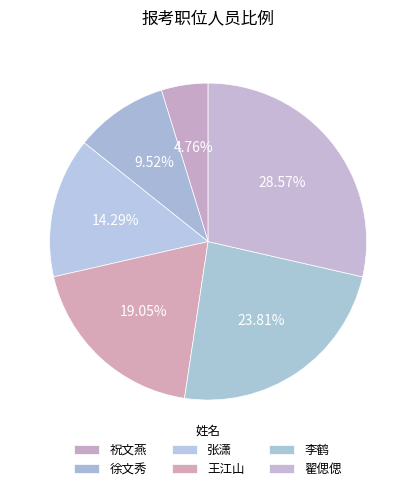

Count the number of slices in the pie.

6